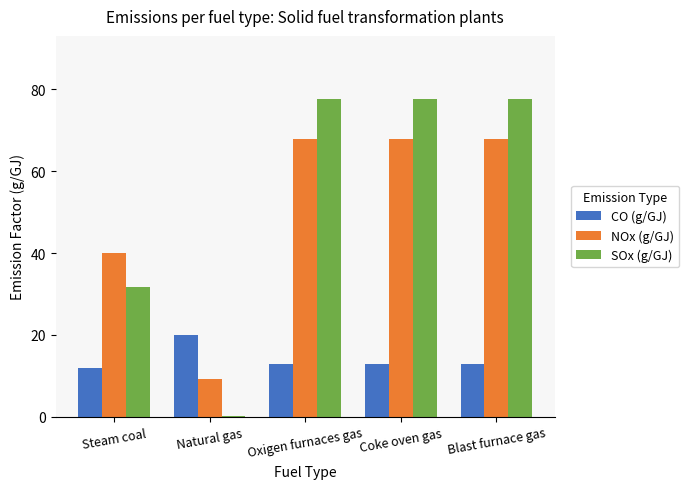

What is the maximum value for SOx (g/GJ)?

77.6